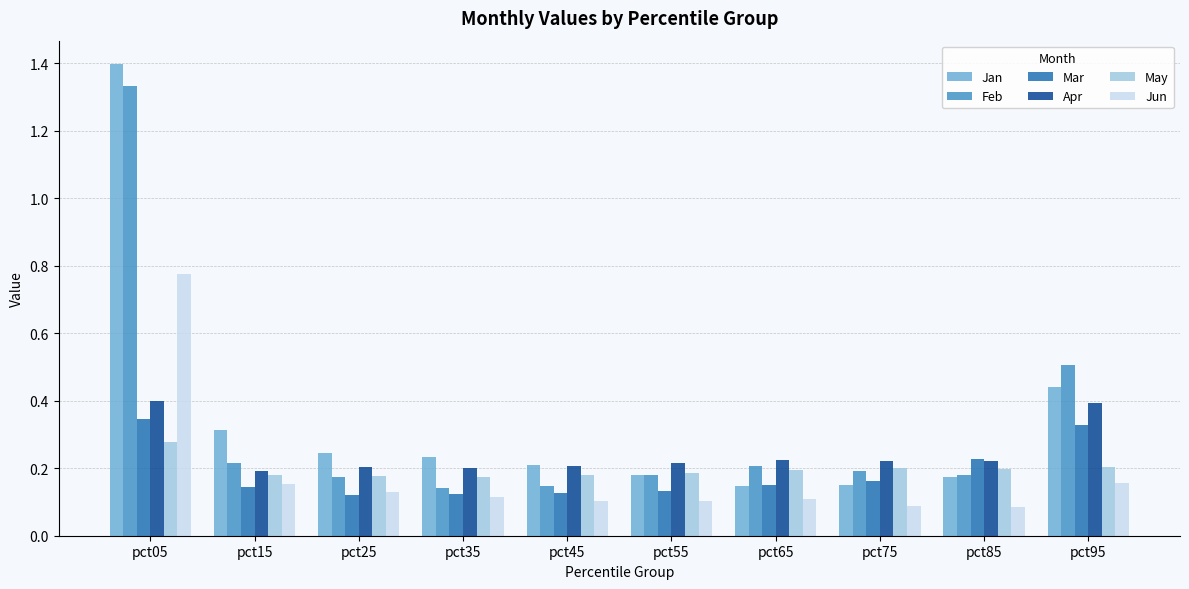

What is the sum of the Feb values at pct65 and pct95?

0.7